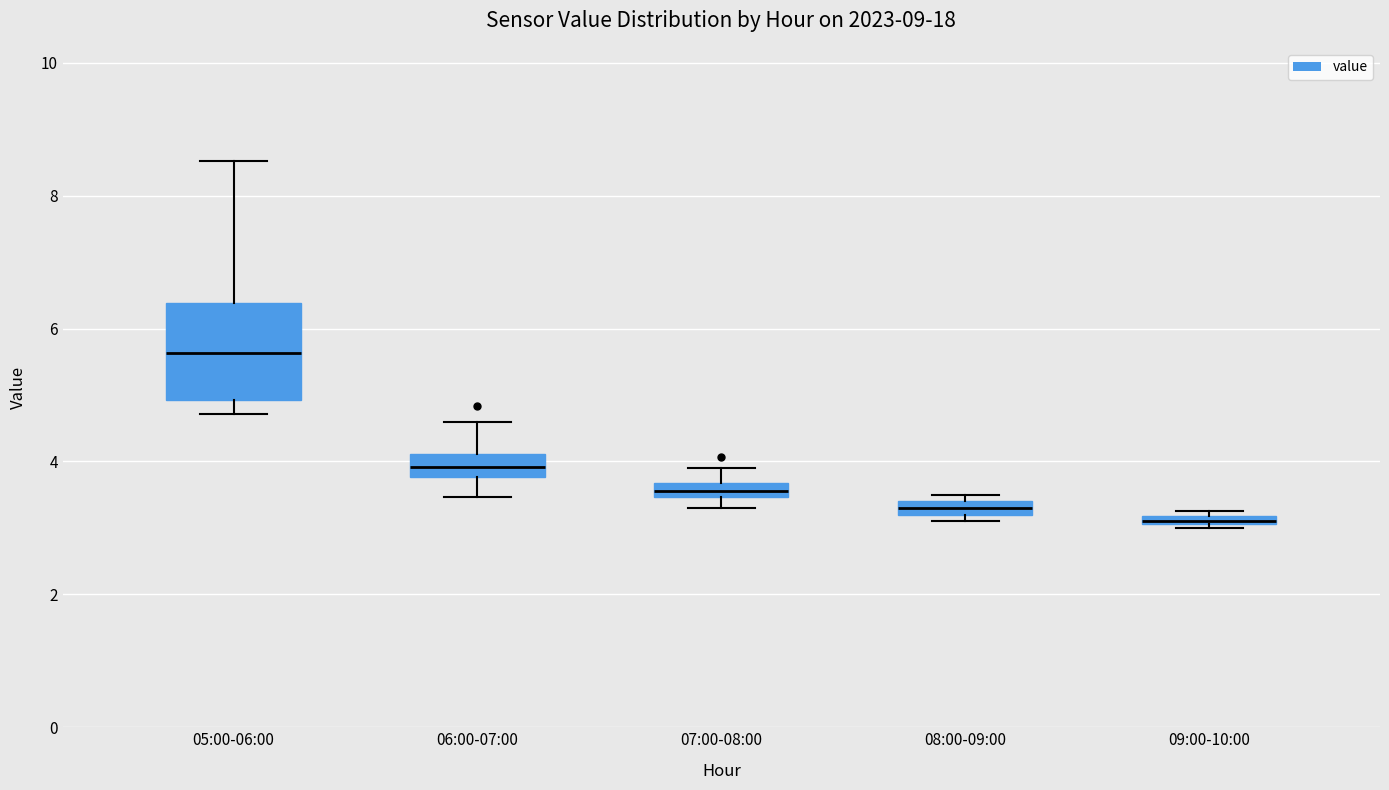

Where is the lower edge of the box for 08:00-09:00 on the y-axis? The values are not printed on the chart, so give them approximately, as read against the axis.

3.2